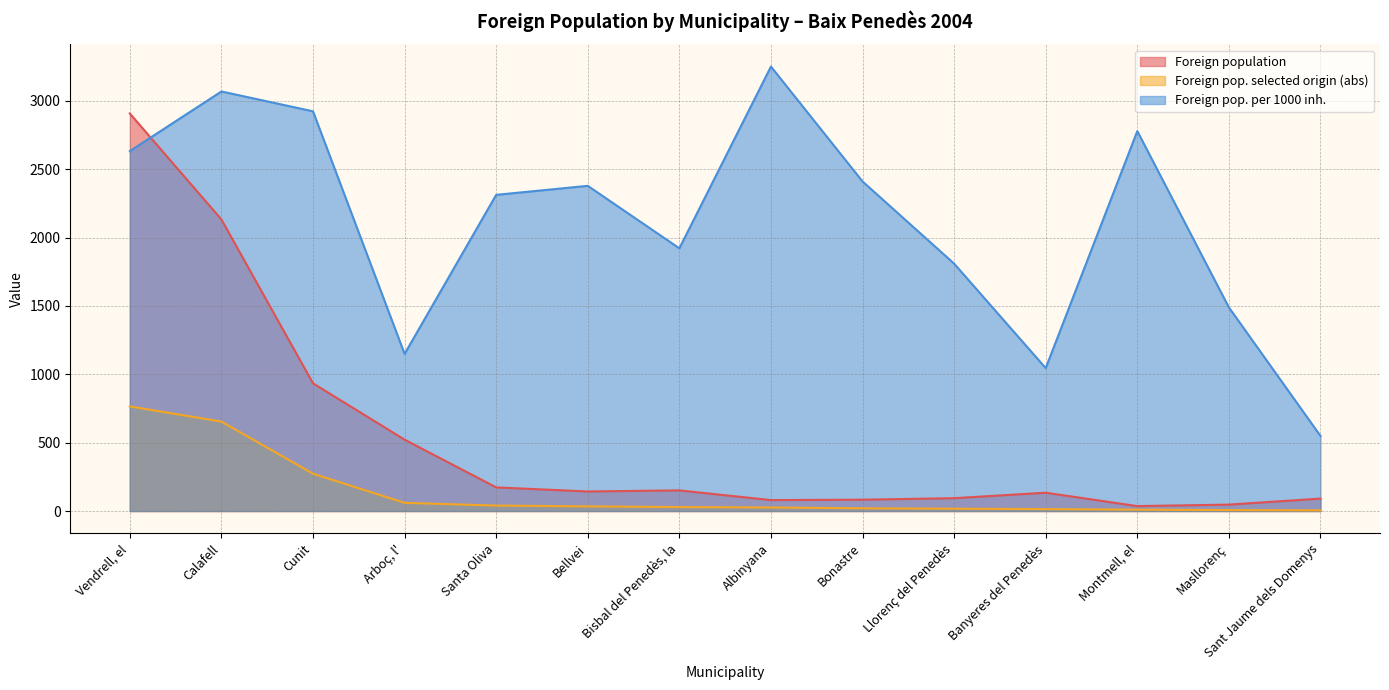

At which label is Foreign population closest to 1471?

Cunit